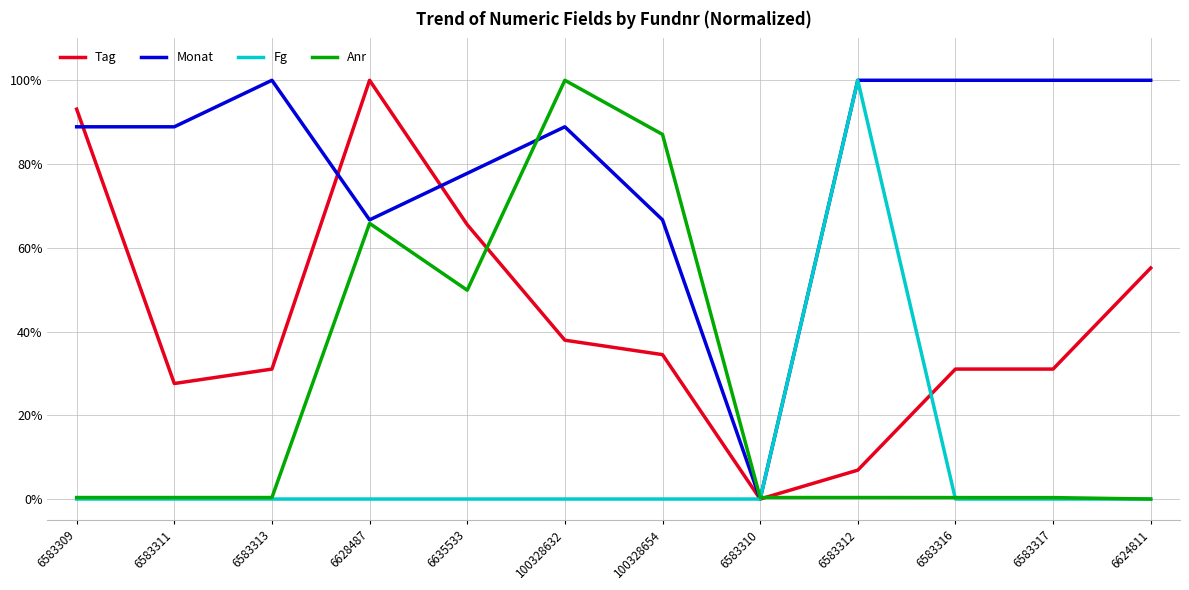

List the series in order of their overall mean, highest first.

Monat, Tag, Anr, Fg